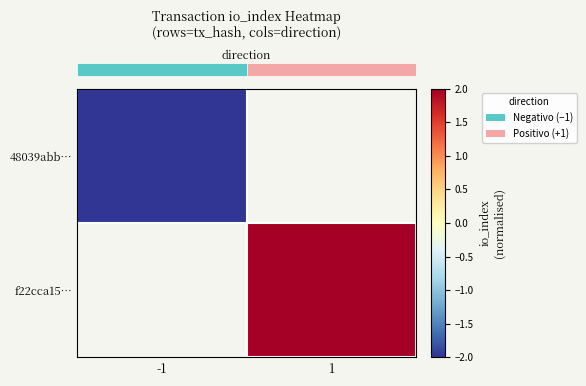

How many categories are shown in the chart?

2